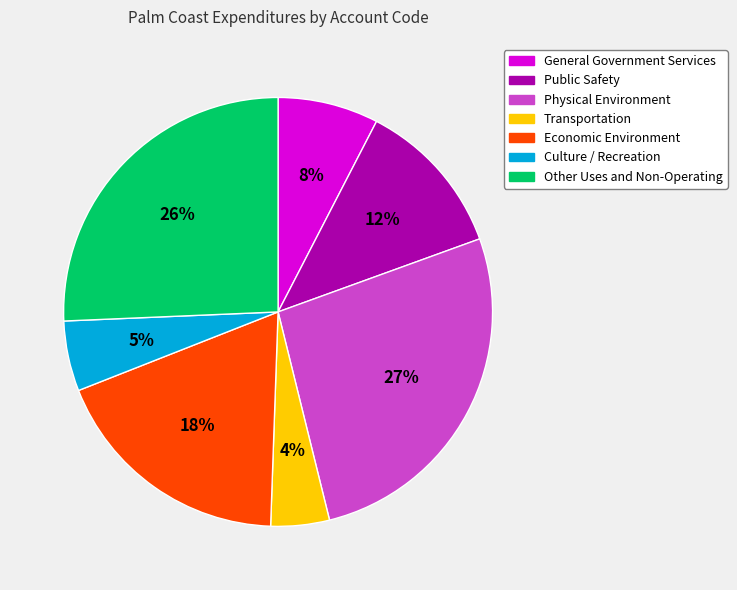

To the nearest percent, what is the combined percentage of Other Uses and Non-Operating and Transportation?

30%